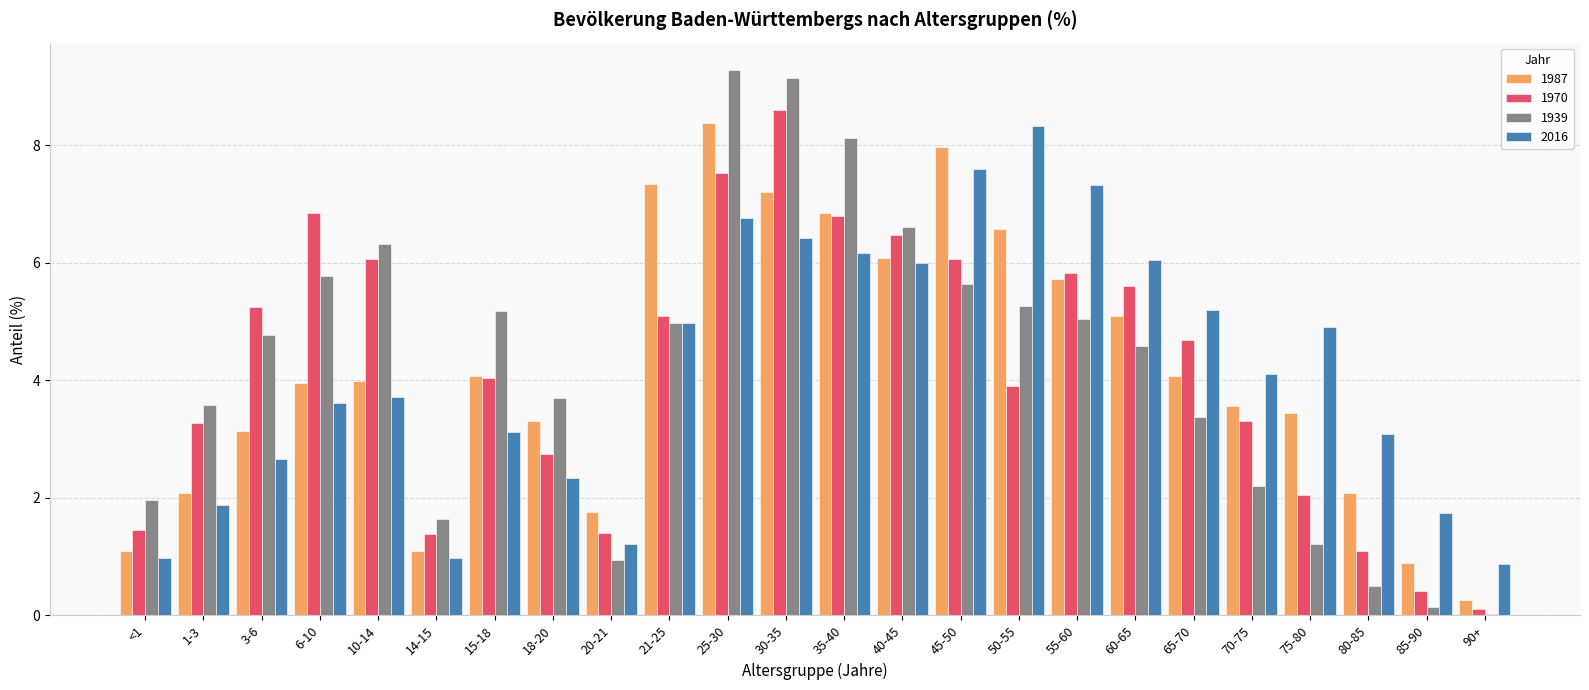

What position from the right is 60-65?

7